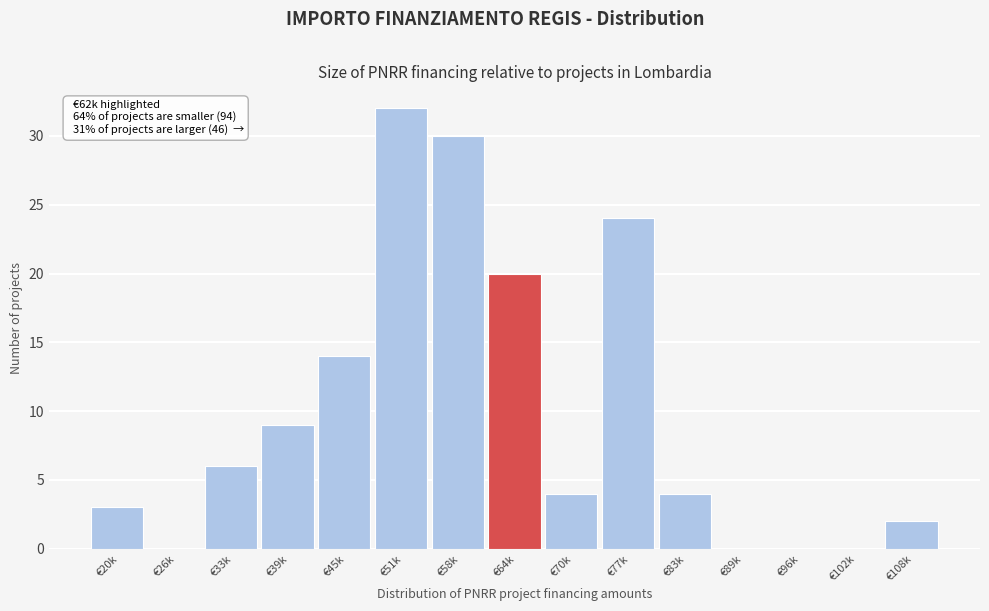

Reading left to right, extract all data points from this chart.

€20k=3	€26k=0	€33k=6	€39k=9	€45k=14	€51k=32	€58k=30	€64k=20	€70k=4	€77k=24	€83k=4	€89k=0	€96k=0	€102k=0	€108k=2